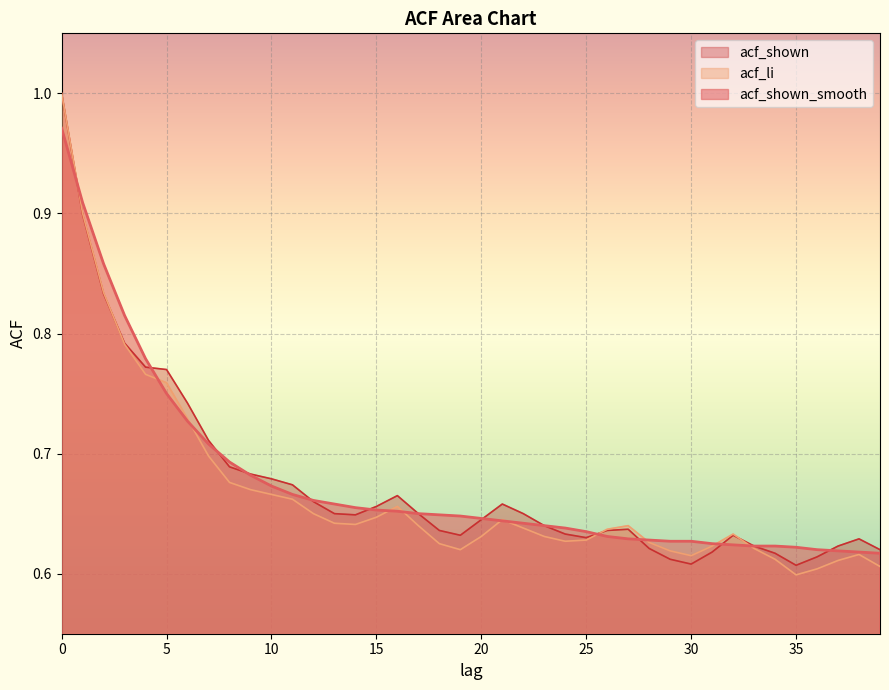

Is it true that acf_shown_smooth equals 0.3 at 18?

False